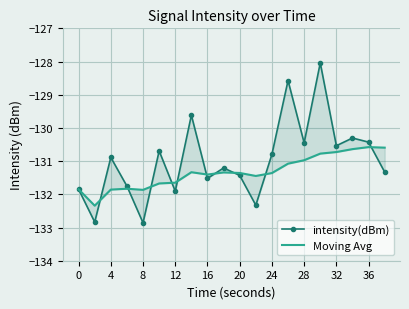

List the series in order of their peak value, highest first.

intensity(dBm), Moving Avg